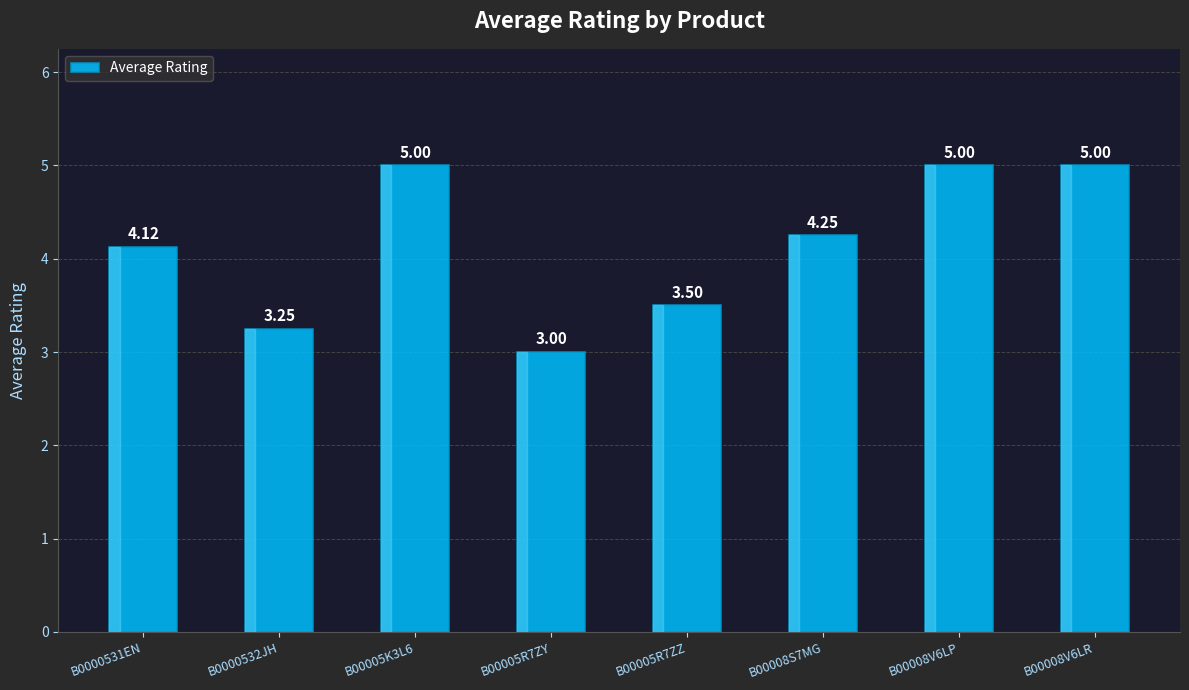

At which category does the chart reach its minimum across all series?

B00005R7ZY